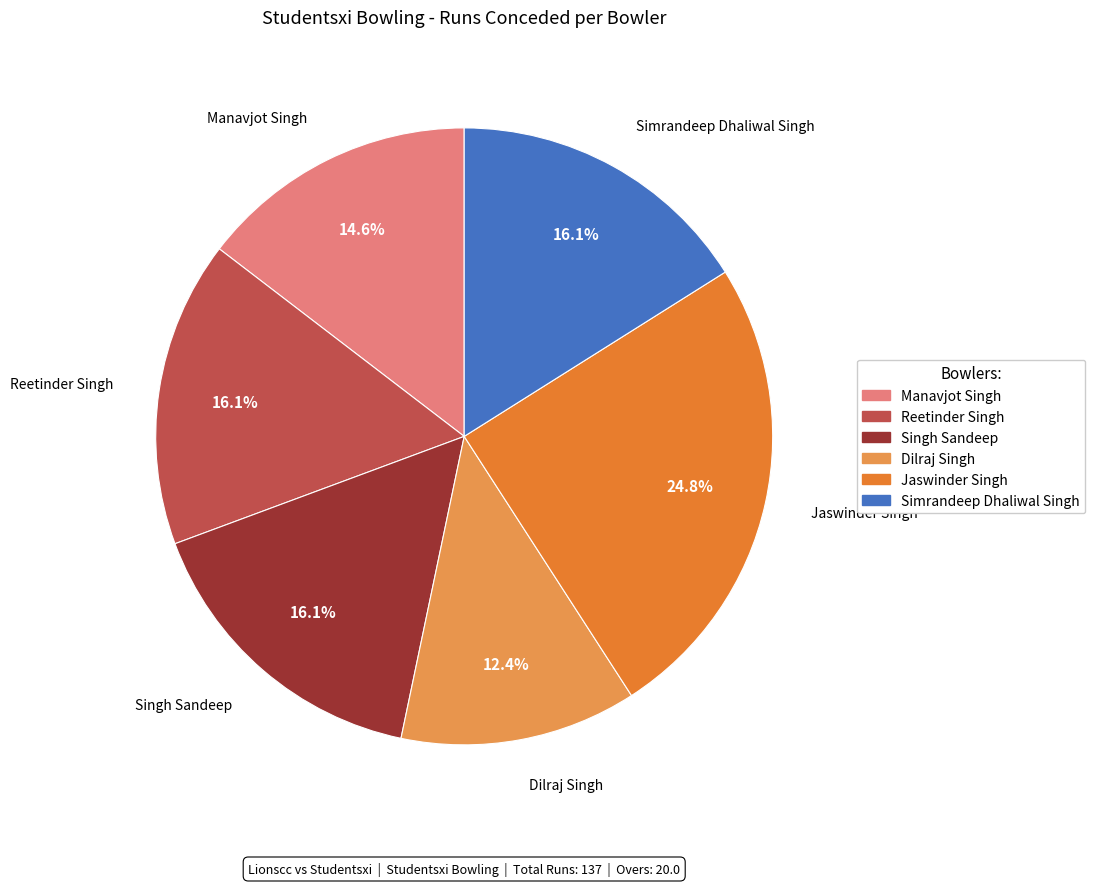

Does any single category account for the majority?

No